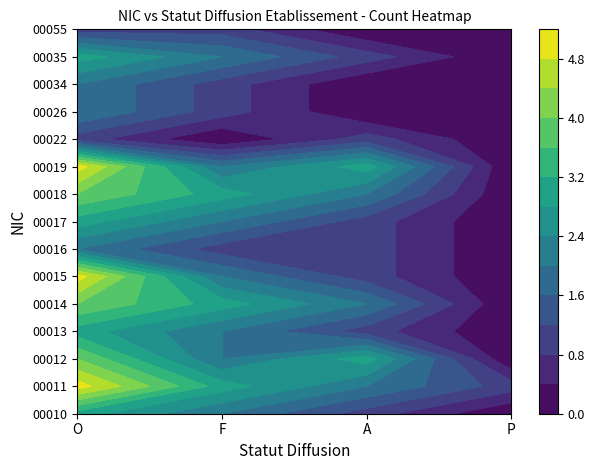

What is the sum of the 00016 values at F and O?

3